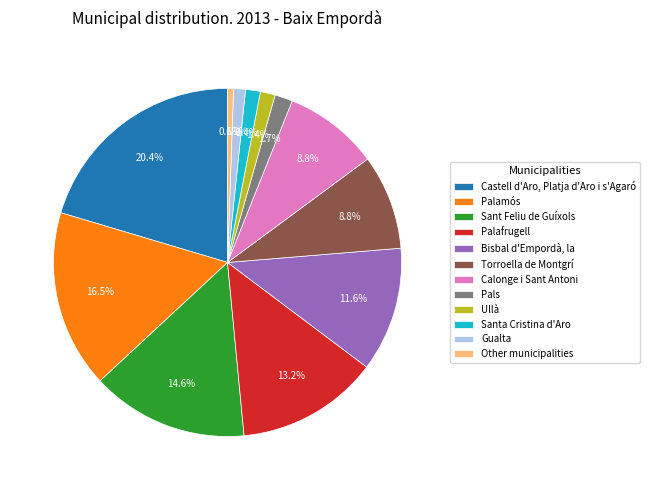

Approximately how many times larger is the value at Pals compared to Palamós?

0.1